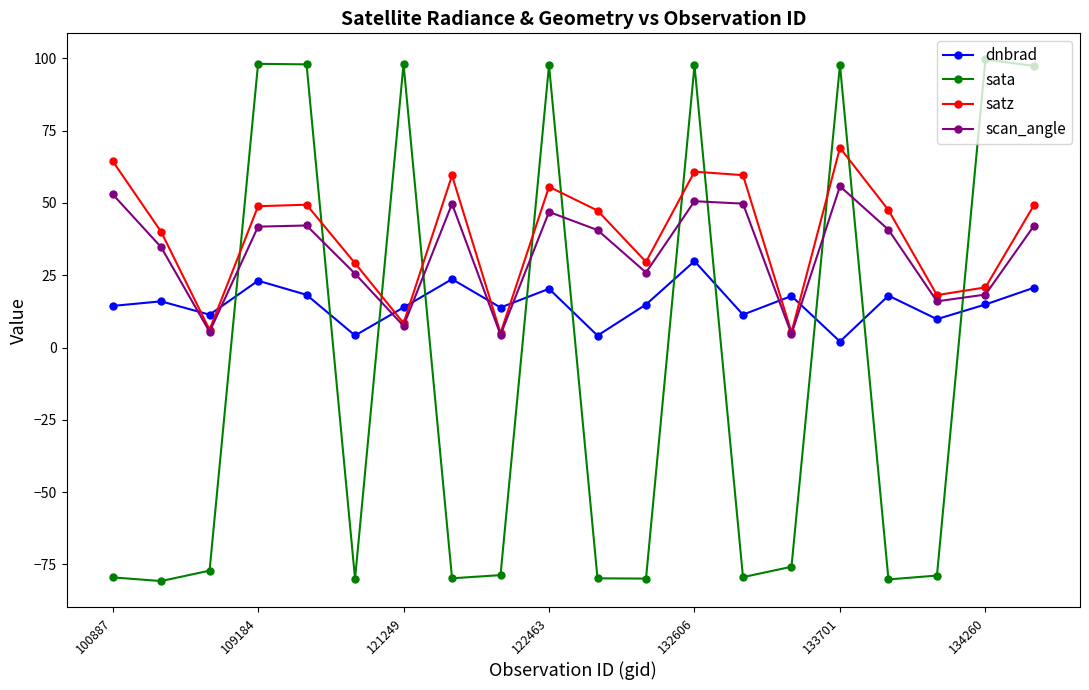

What is the sum of all sata values?

-165.8